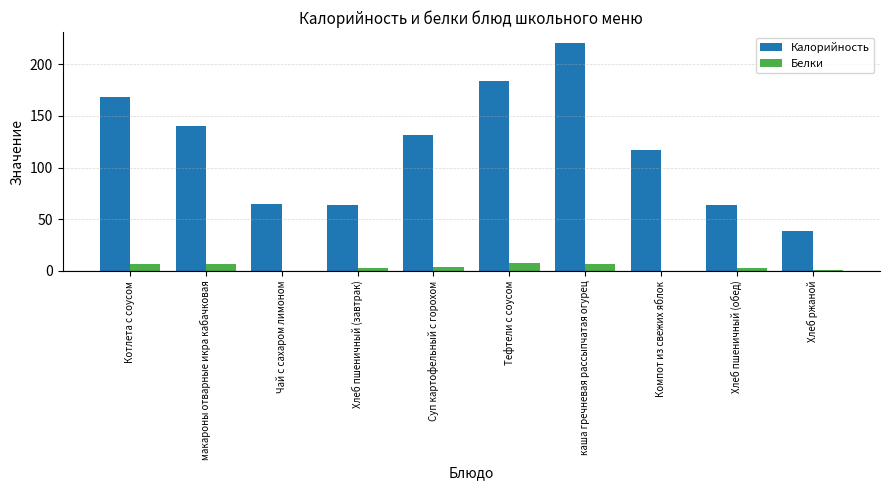

What is the sum of the Белки values at Котлета с соусом and Тефтели с соусом?

14.6